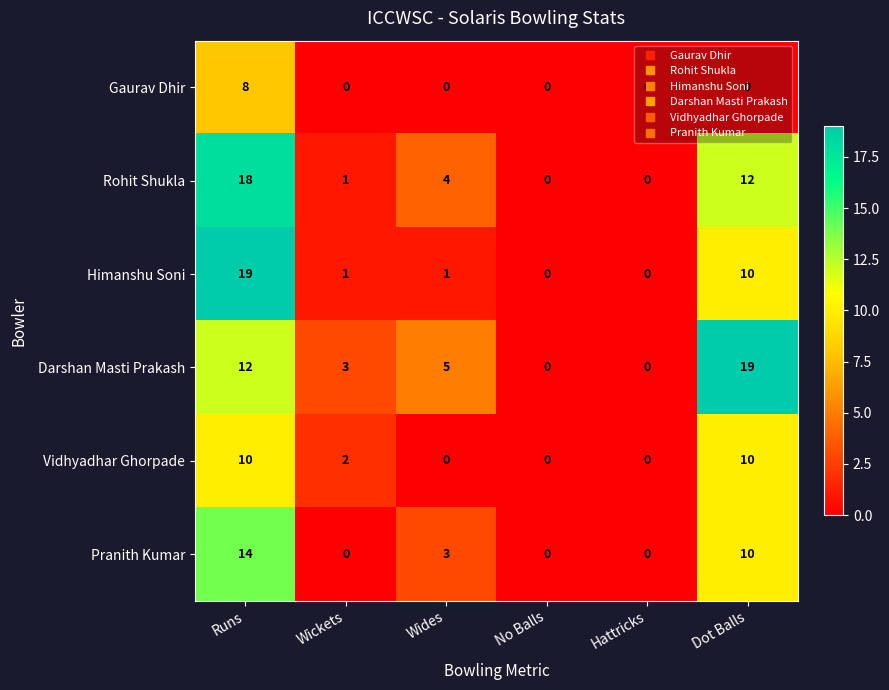

Rank the series at Runs from highest to lowest value.

Himanshu Soni, Rohit Shukla, Pranith Kumar, Darshan Masti Prakash, Vidhyadhar Ghorpade, Gaurav Dhir